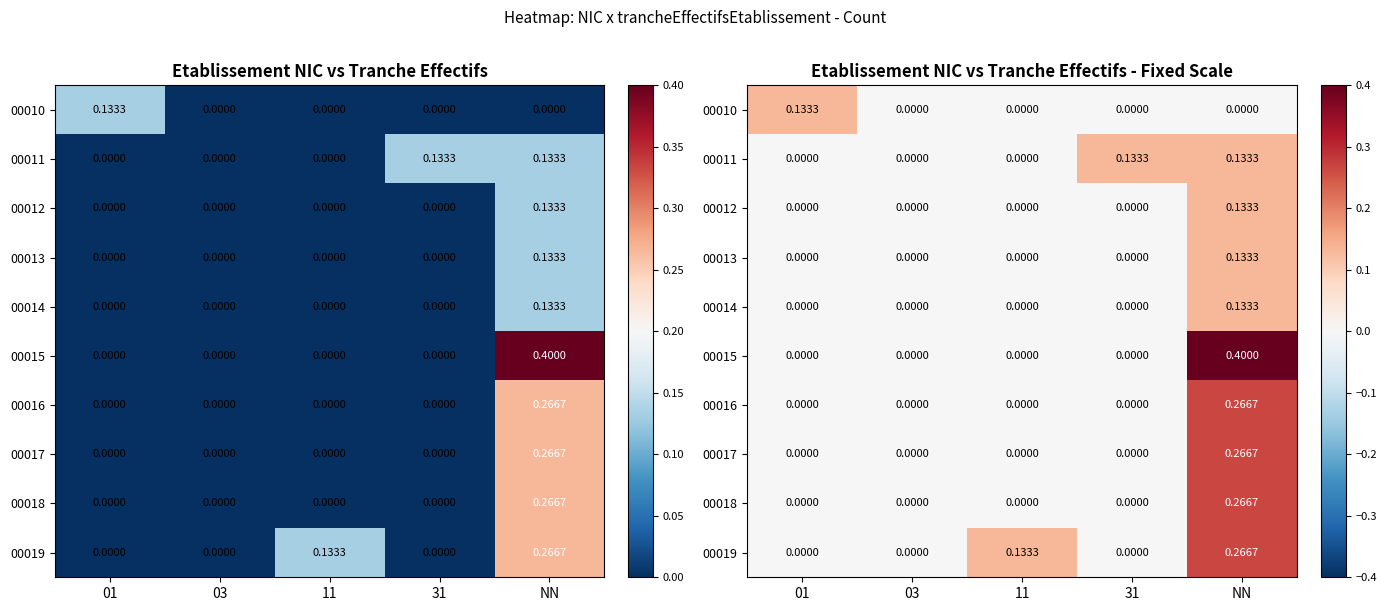

Between 11 and 01, which is larger?

01